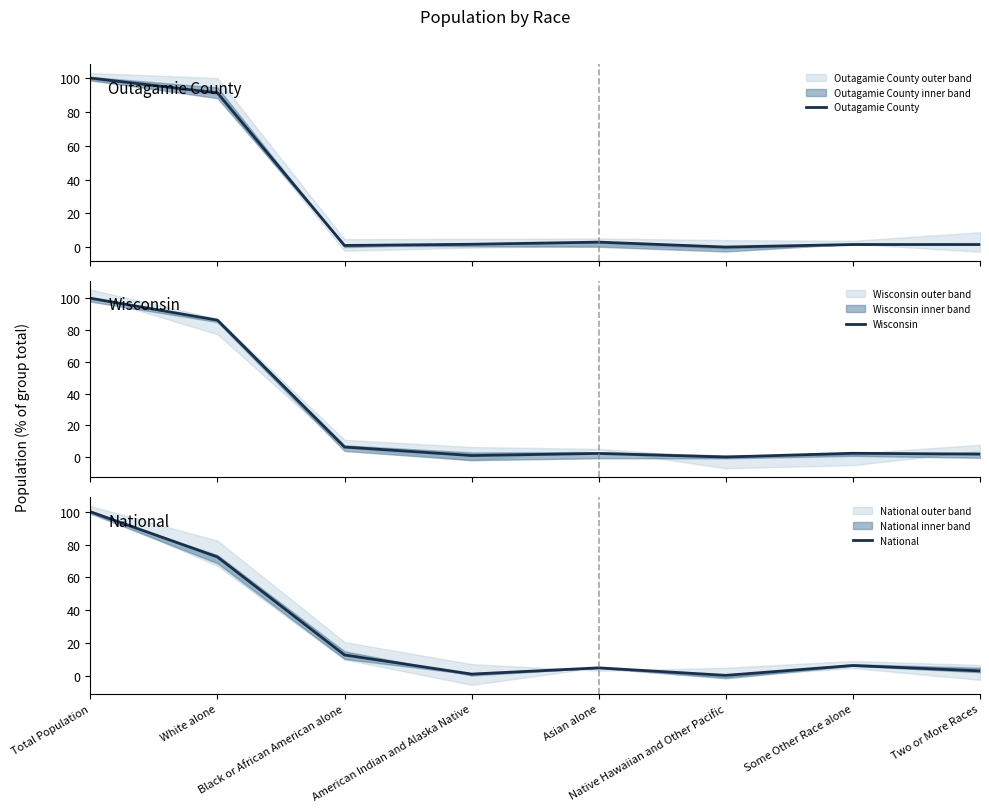

Which series has the largest range (max minus min)?

Wisconsin